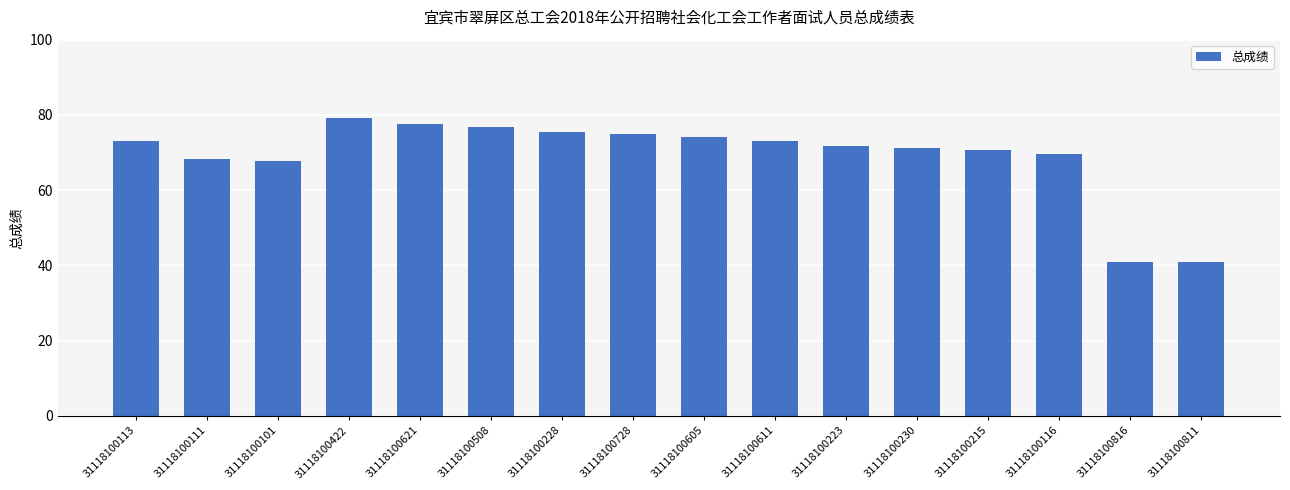

Between 31118100230 and 31118100611, which is larger?

31118100611